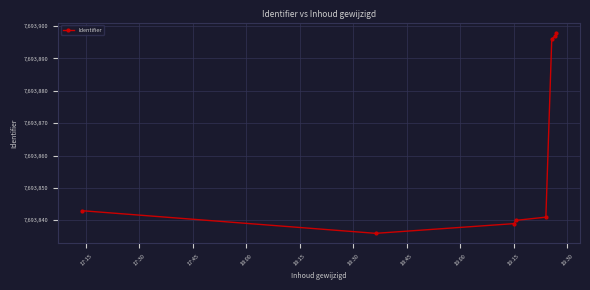

What is the difference between the maximum and second lowest values?

59